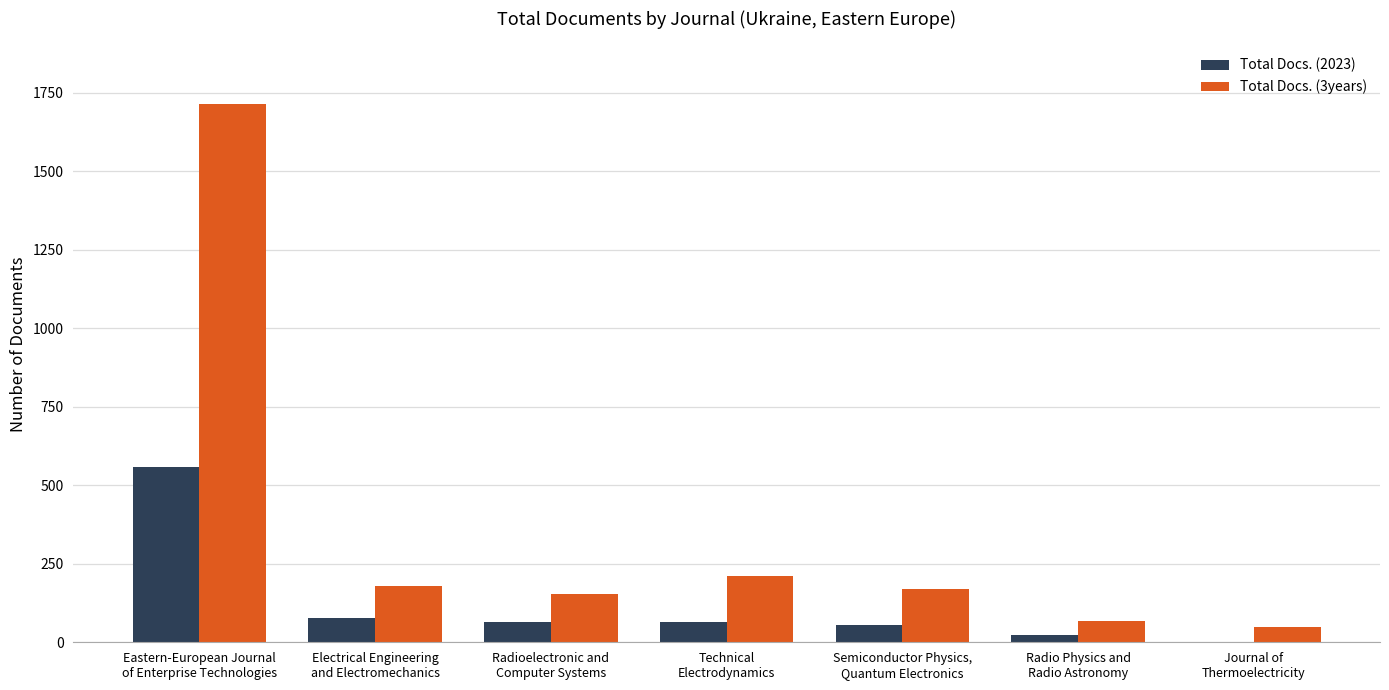

True or false: Total Docs. (2023) has a value of 65 at Radioelectronic and
Computer Systems.

True